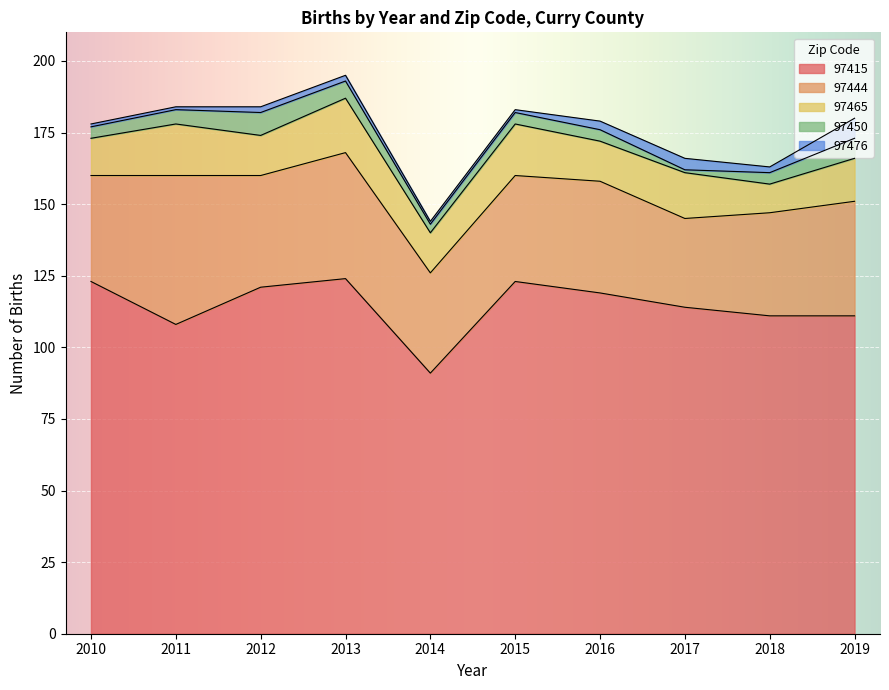

Rank the categories by 97415 value from highest to lowest.

2013, 2010, 2015, 2012, 2016, 2017, 2018, 2019, 2011, 2014